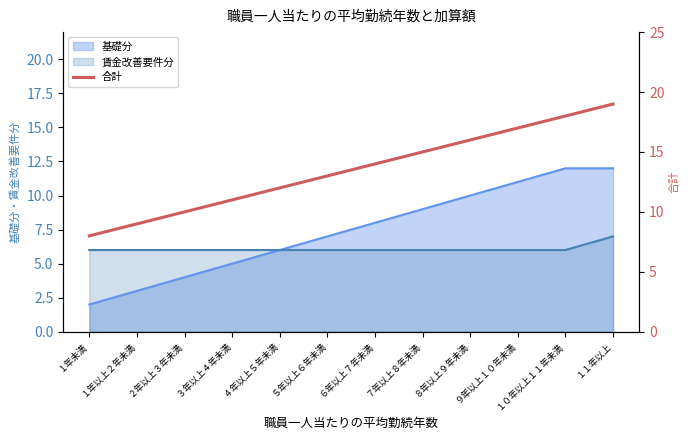

True or false: the data shows 8 at ５年以上６年未満.

False